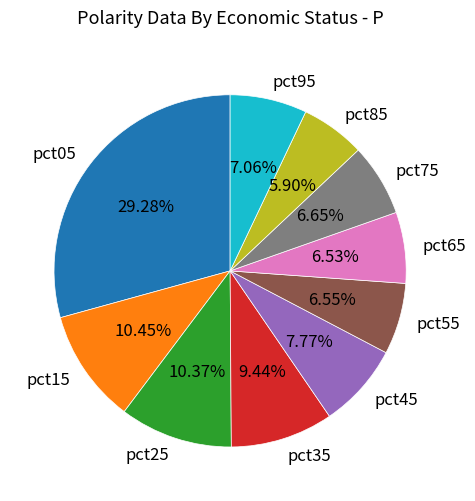

Does pct15 account for over 50% of the chart?

No